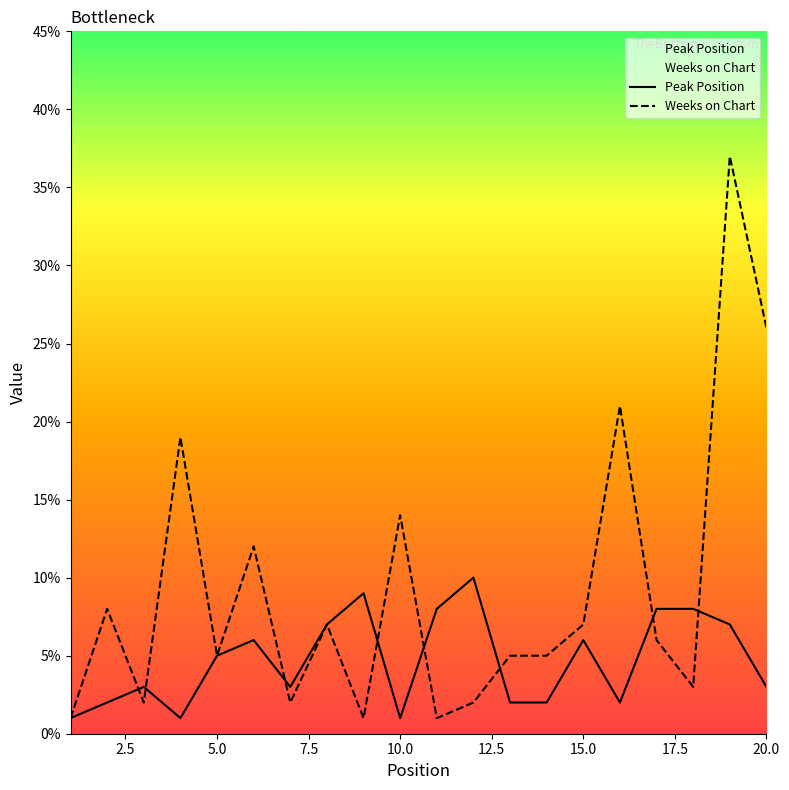

What is the value of the Peak Position point at the 8th from the left?

7